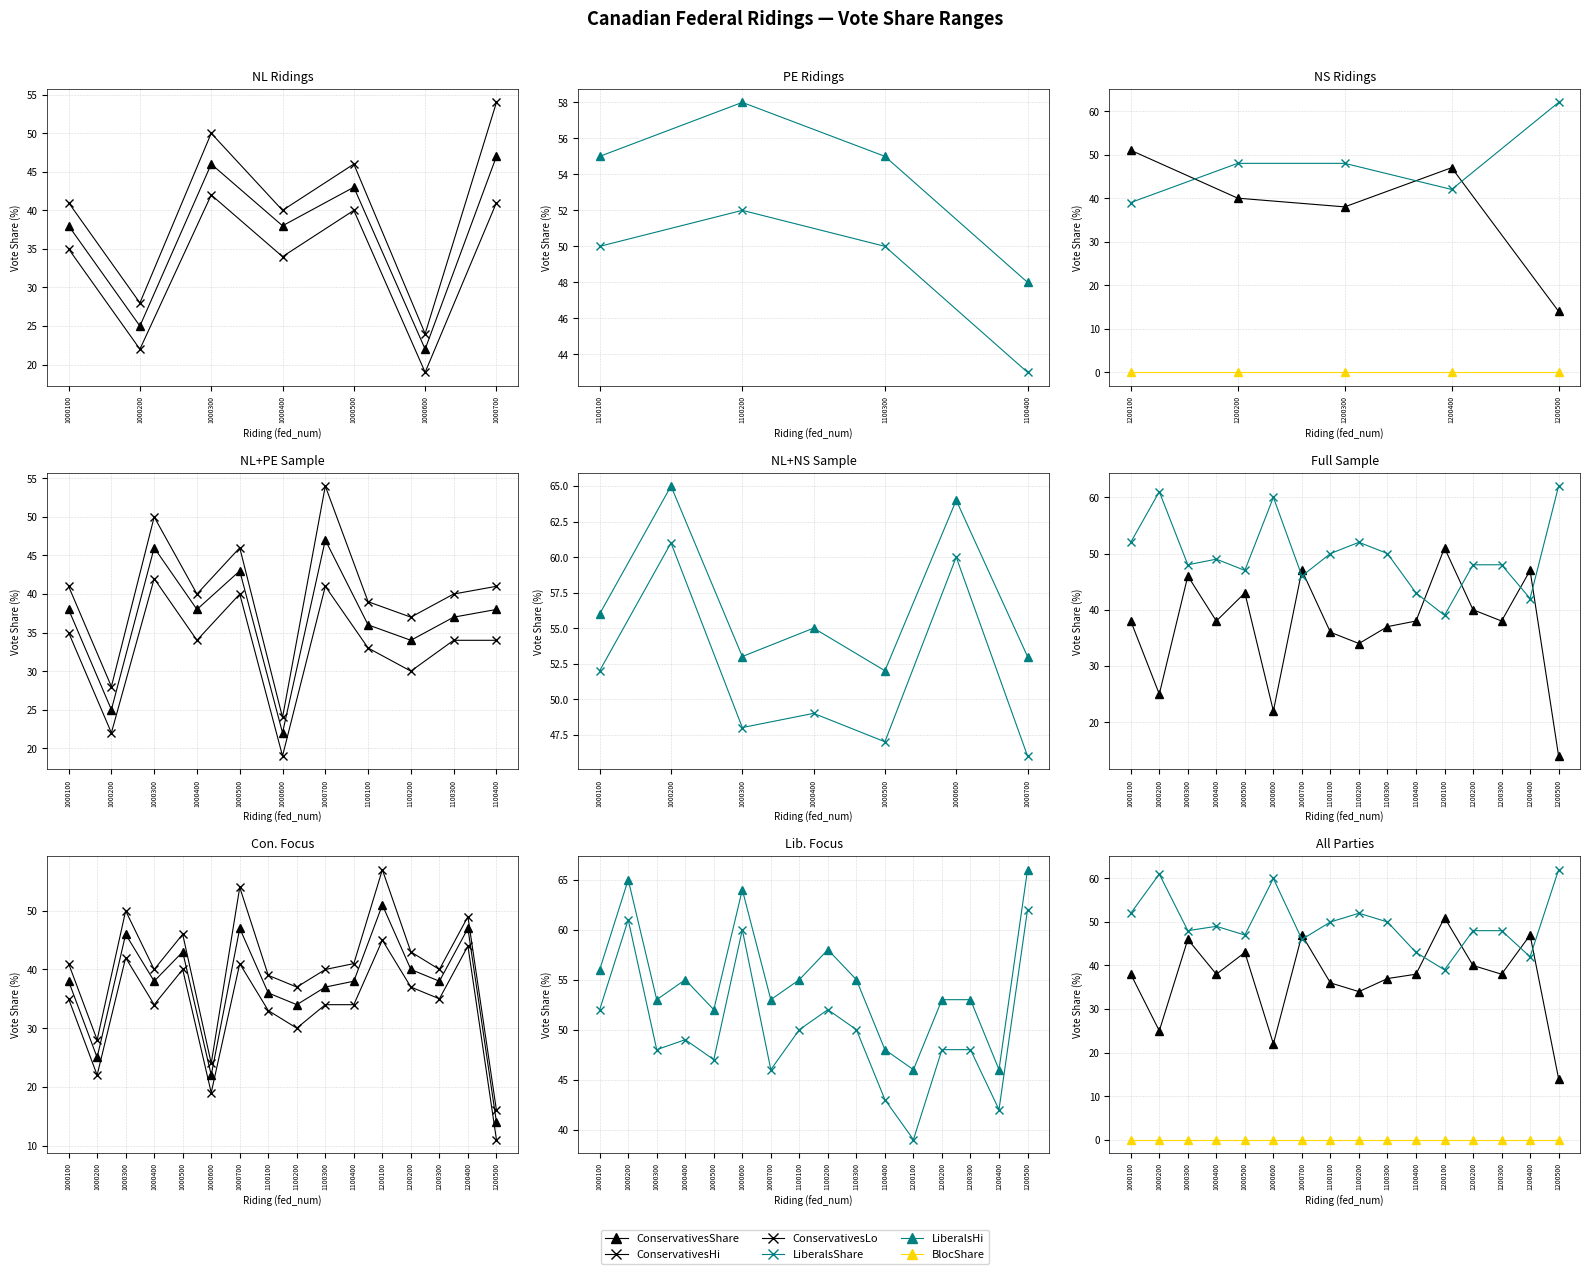

What is the spread (max minus min) of values at 10?

48